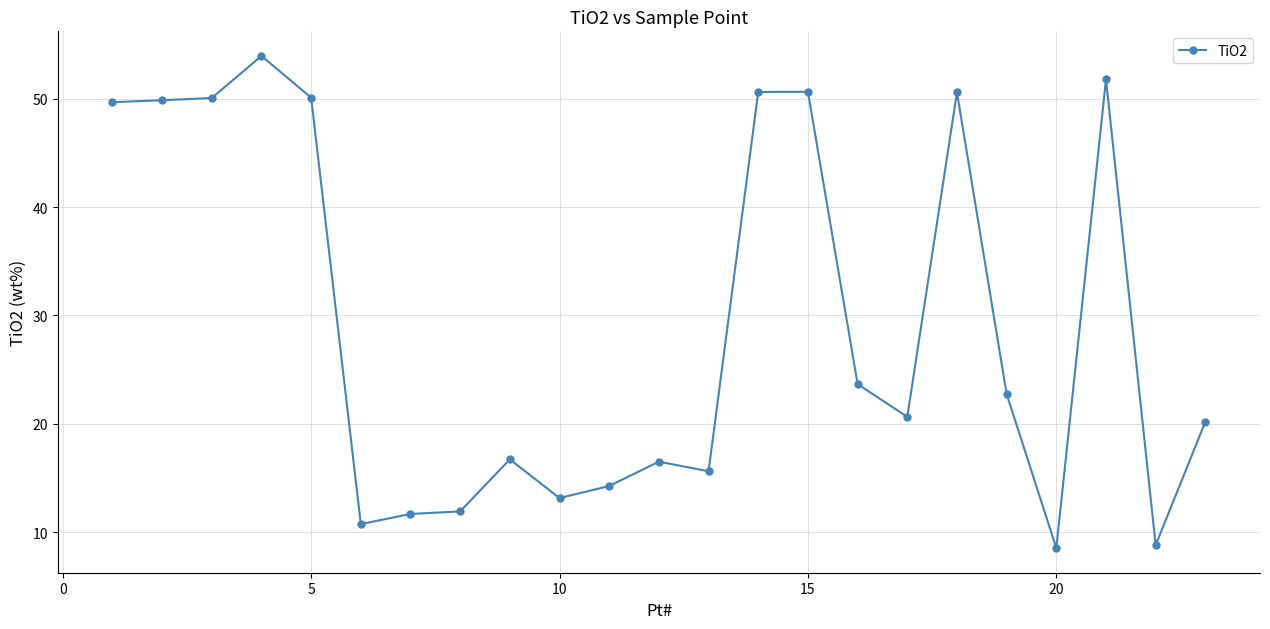

What is the value of the 17th point from the left?

20.6